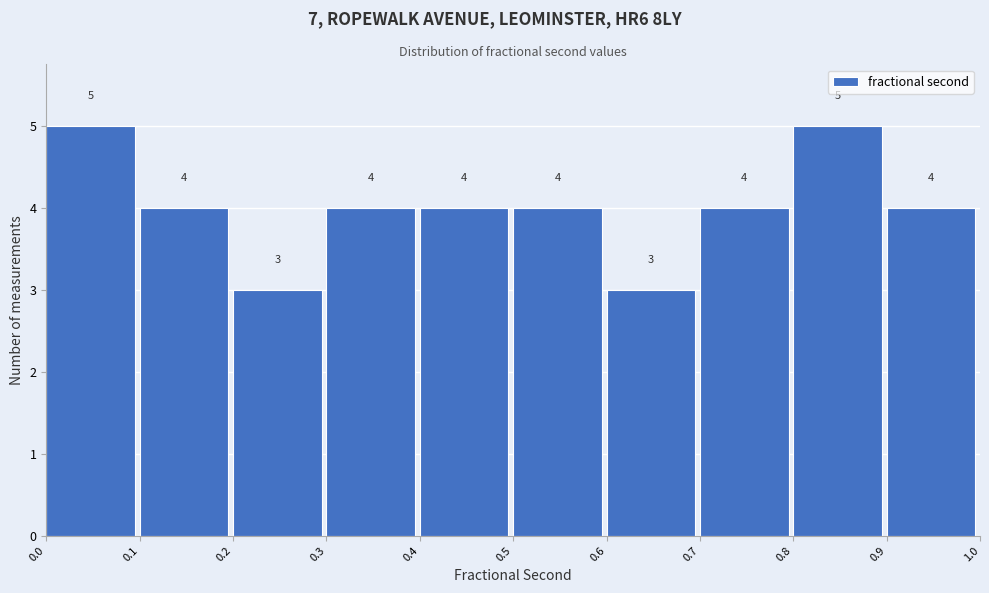

Reading left to right, list all the values displayed in this chart.

5	4	3	4	4	4	3	4	5	4